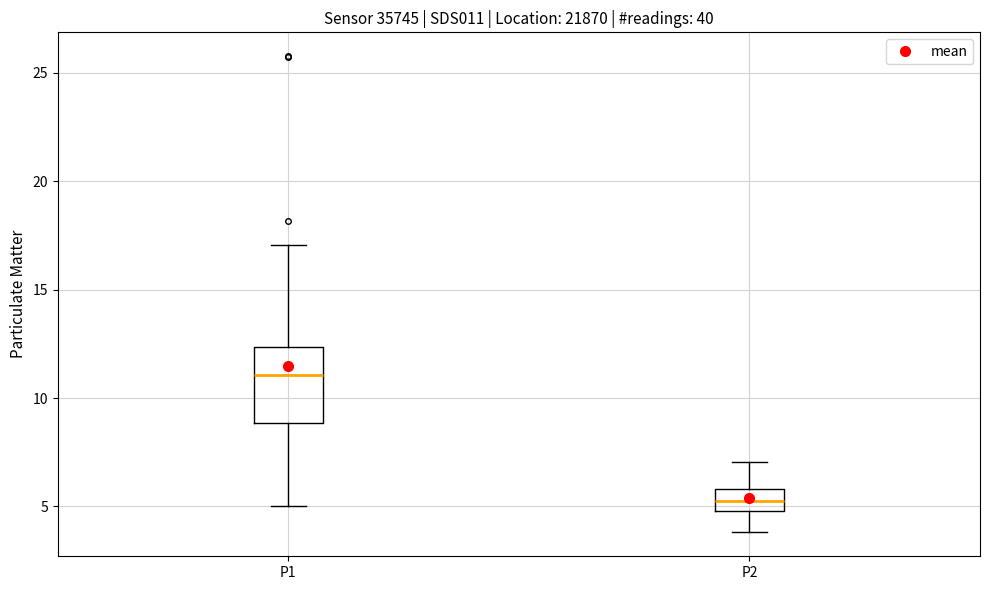

Reading left to right, transcribe this box plot: for each box, give where its median line is, the range the box spans, and where its two whiskers end, as read against the y-axis. The values are not printed on the chart, so give them approximately, as read against the axis.

P1: median 11.0, box 9.0 to 12.5, whiskers 5.0 to 17.0
P2: median 5.5, box 5.0 to 6.0, whiskers 4.0 to 7.0